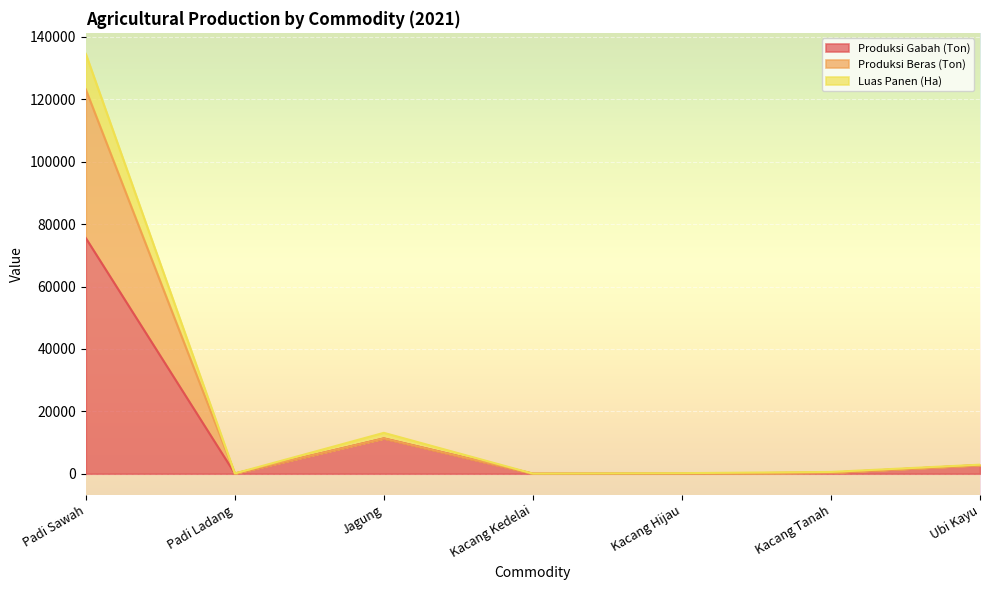

At which category is the sum across all series the highest?

Padi Sawah